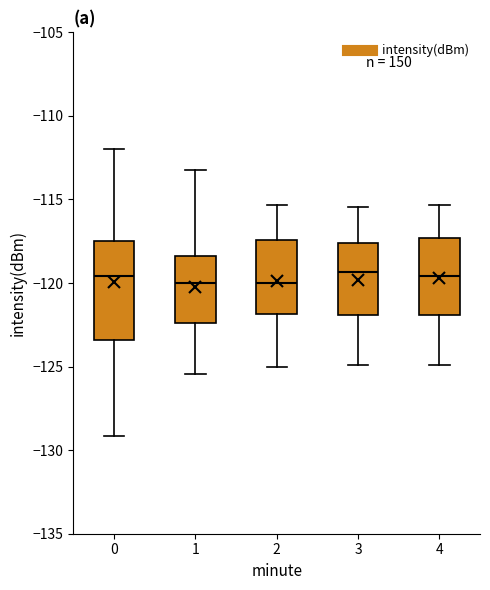

Where does the upper whisker of the box at x = 4 end on the y-axis? The values are not printed on the chart, so give them approximately, as read against the axis.

-115.5